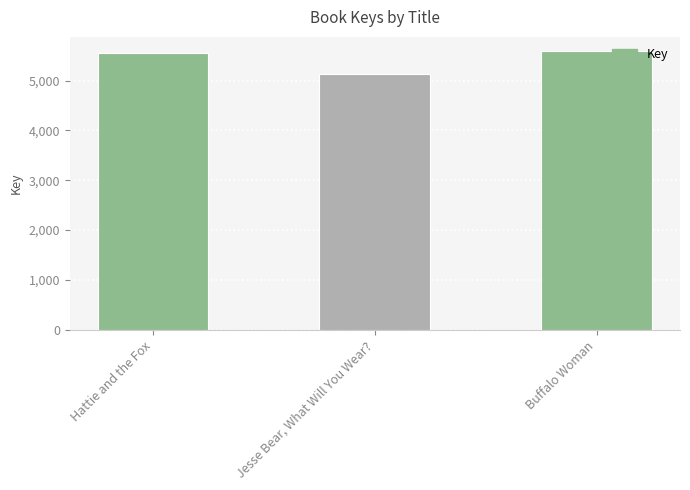

Reading left to right, list all the values displayed in this chart.

Hattie and the Fox=5558	Jesse Bear, What Will You Wear?=5138	Buffalo Woman=5597